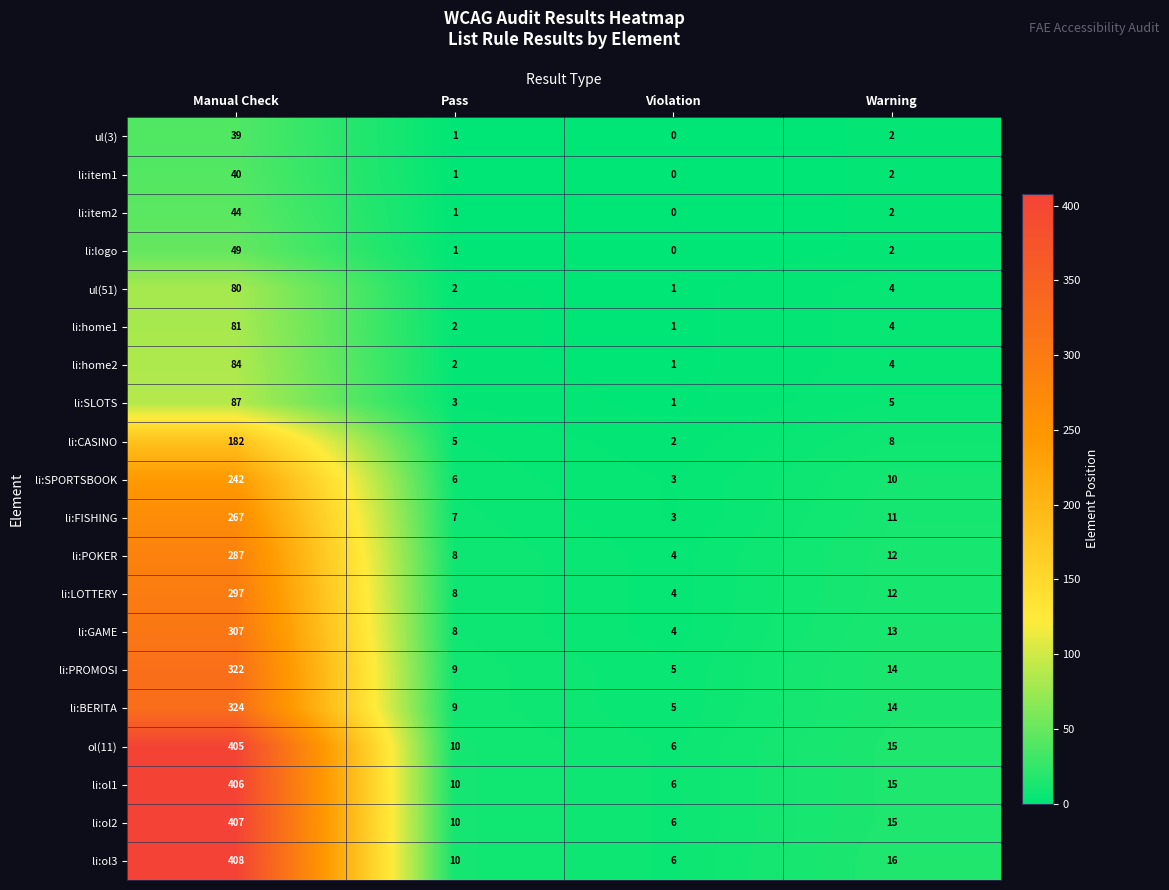

What is the total value across all series at Pass?

113